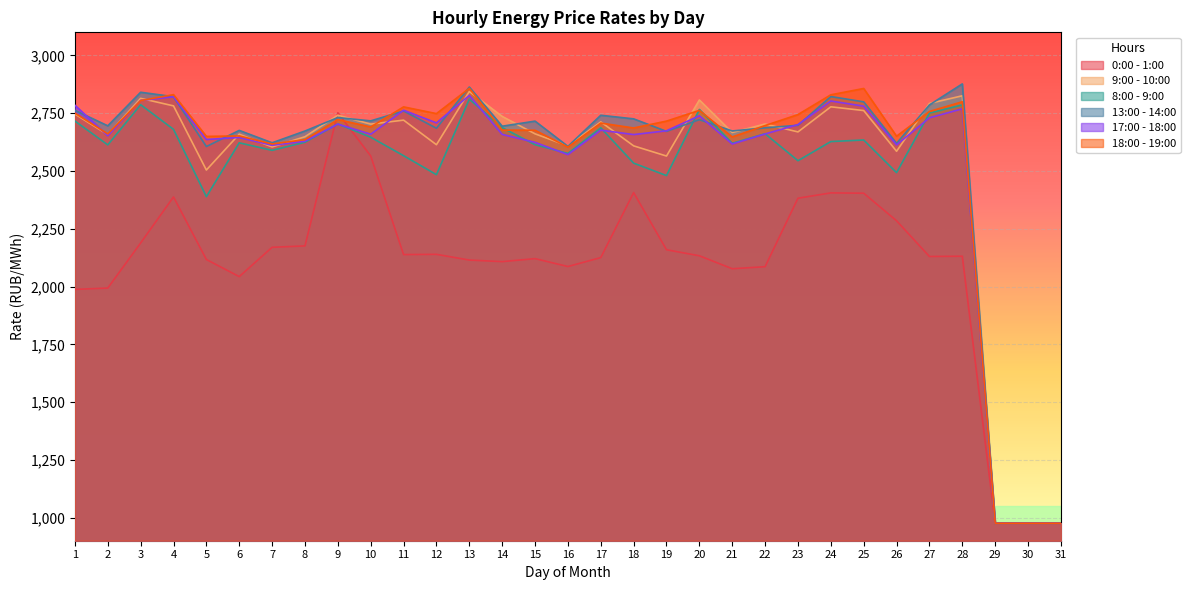

How many times do 13:00 - 14:00 and 9:00 - 10:00 cross each other?

12